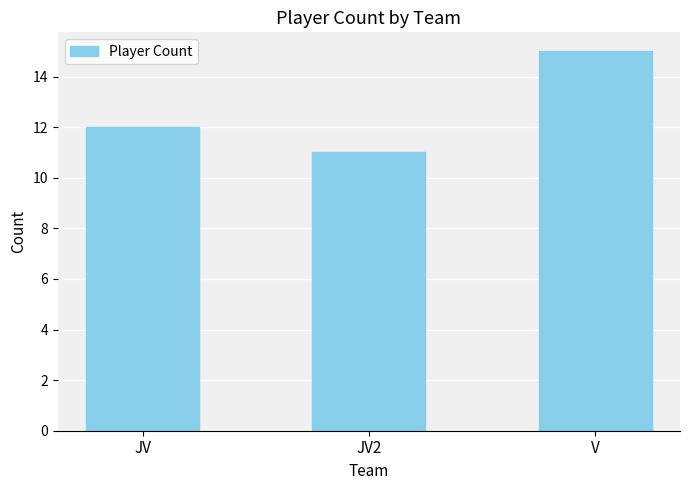

What is the label of the 1st bar from the left?

JV